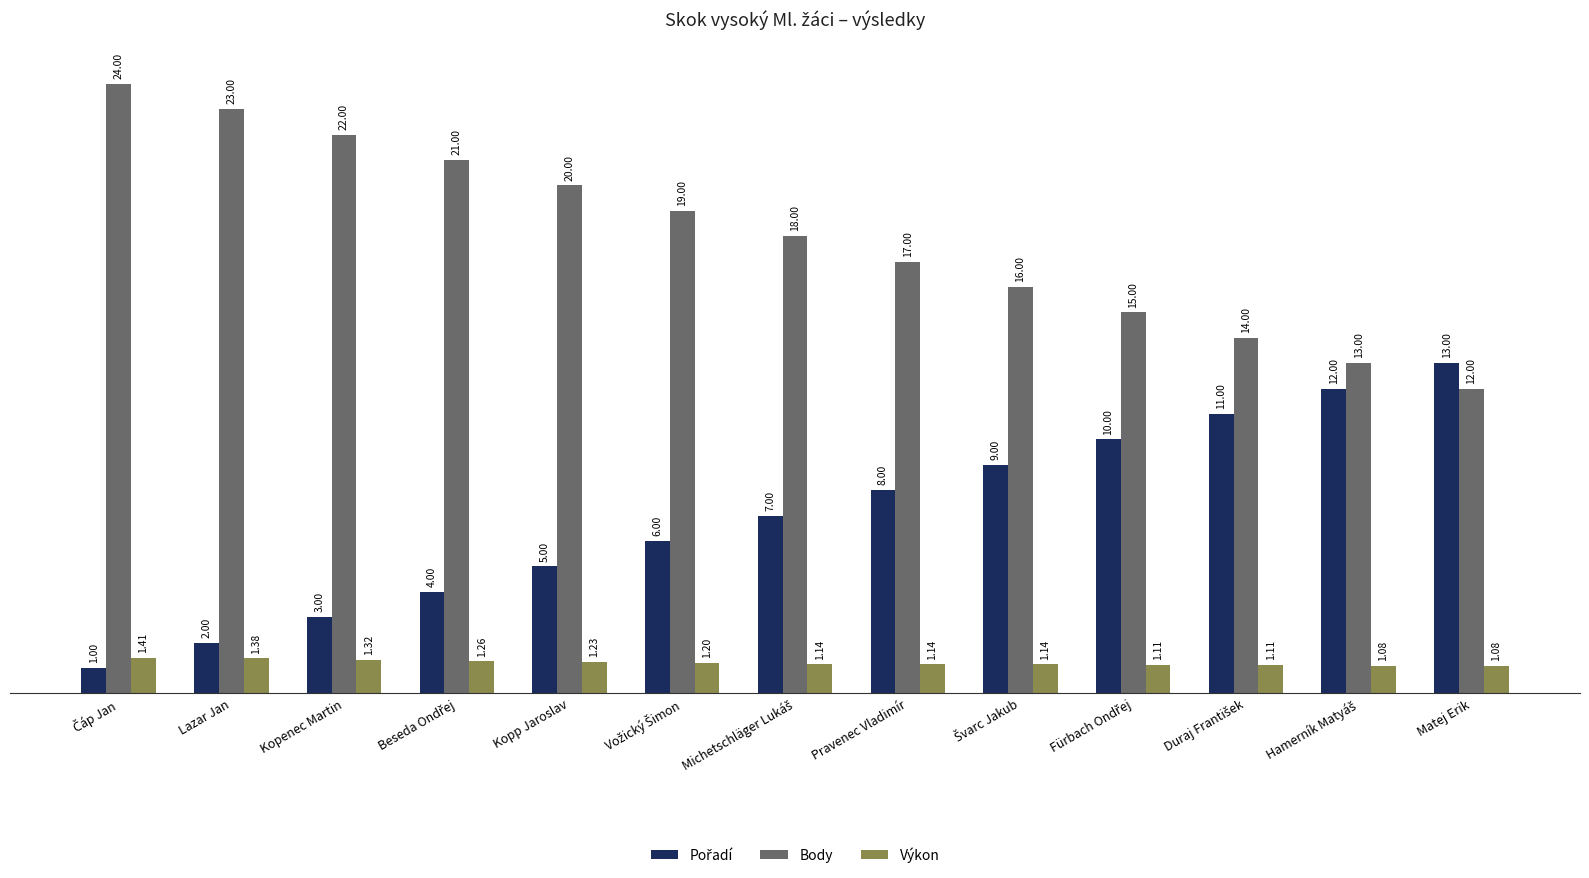

What is the difference between the highest and lowest values at Matej Erik?

11.9